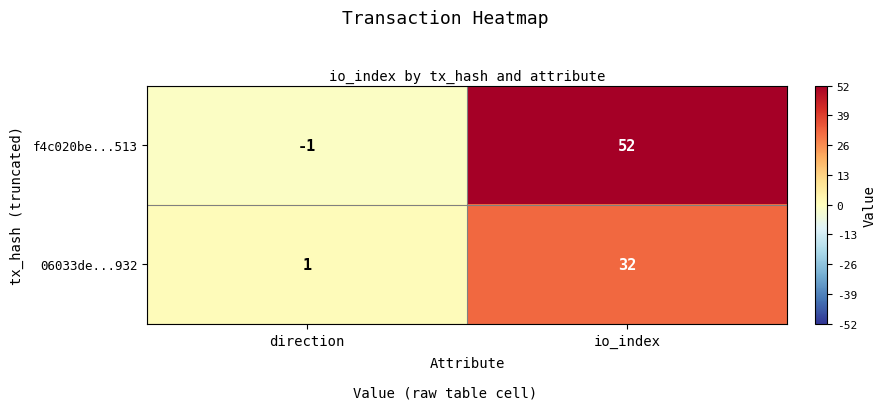

At which category is the sum across all series the highest?

io_index